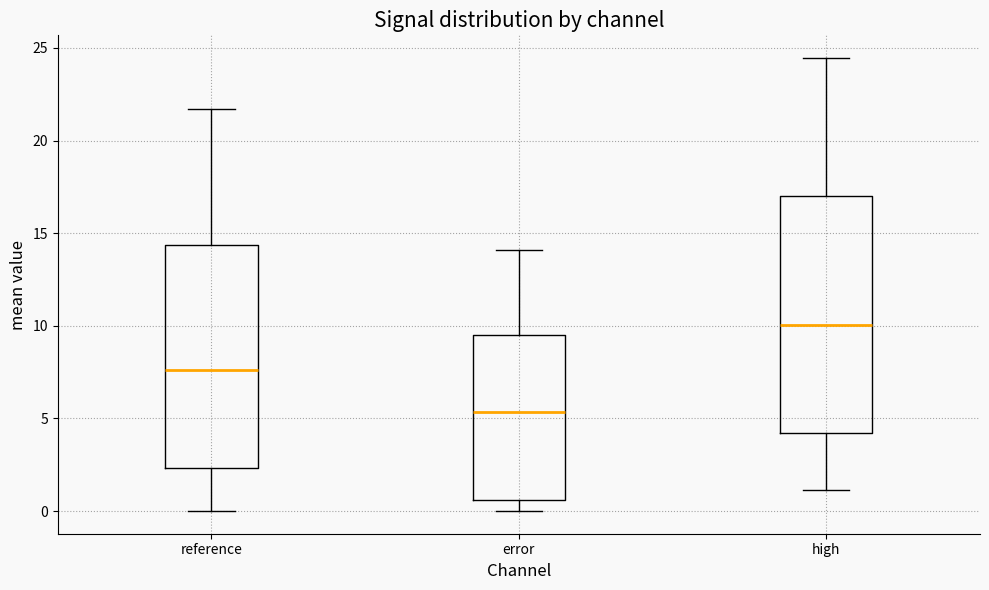

Comparing the boxes themselves (not the whiskers), which one is the tallest?

high